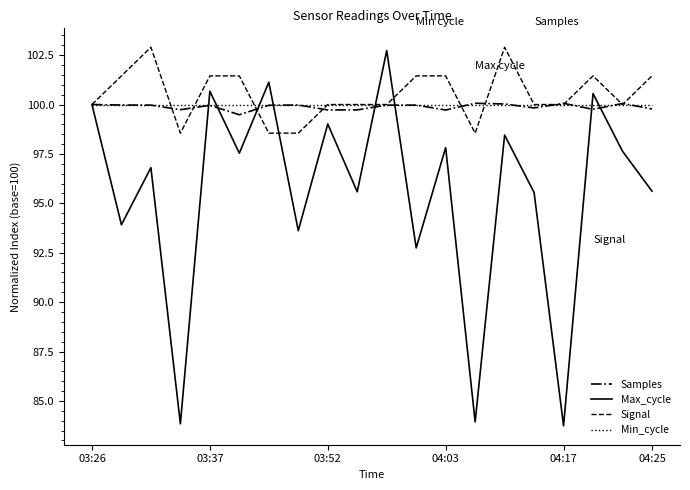

Does the chart display data point markers on the line(s)?

No